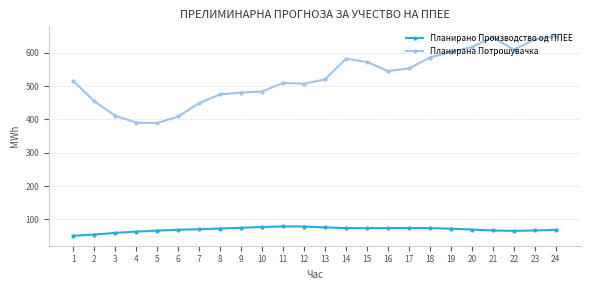

True or false: Планирана Потрошувачка and Планирано Производство од ППЕЕ intersect in this chart.

False